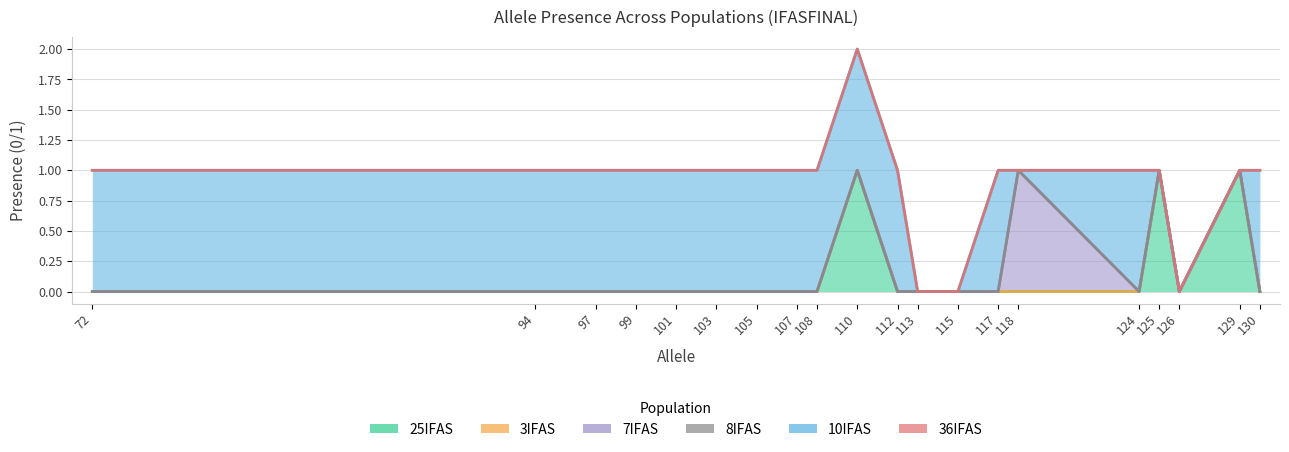

The 25IFAS series shows 0 at 125. True or false?

False